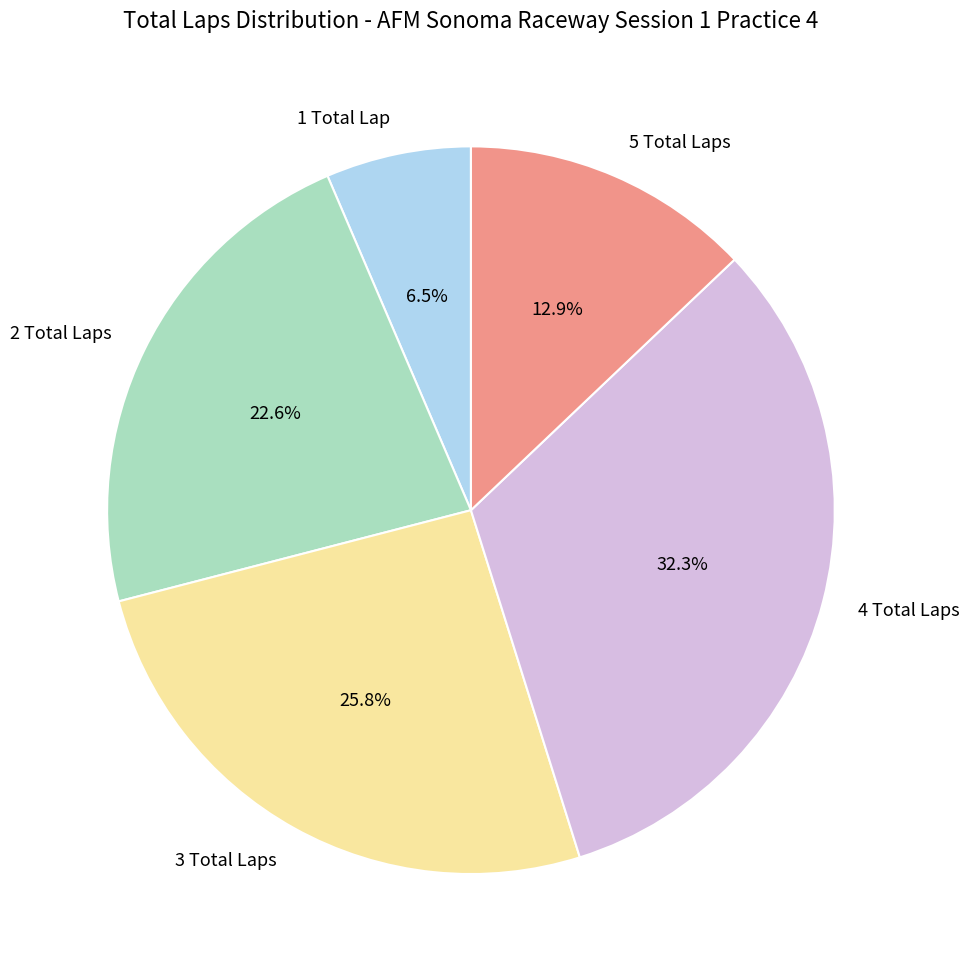

Between 3 Total Laps and 1 Total Lap, which is larger?

3 Total Laps